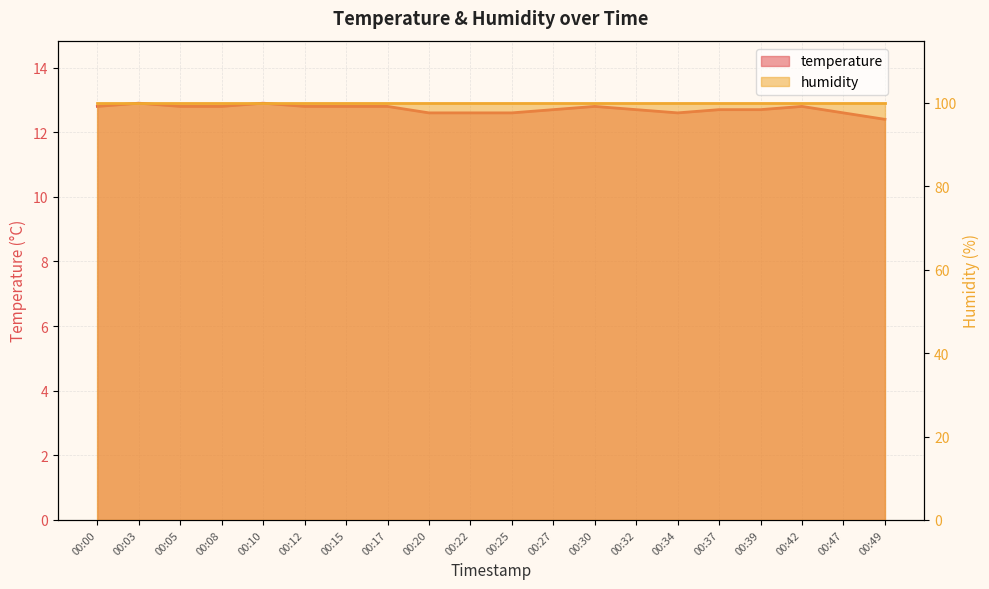

True or false: the data has more than 1 interior local peaks.

True